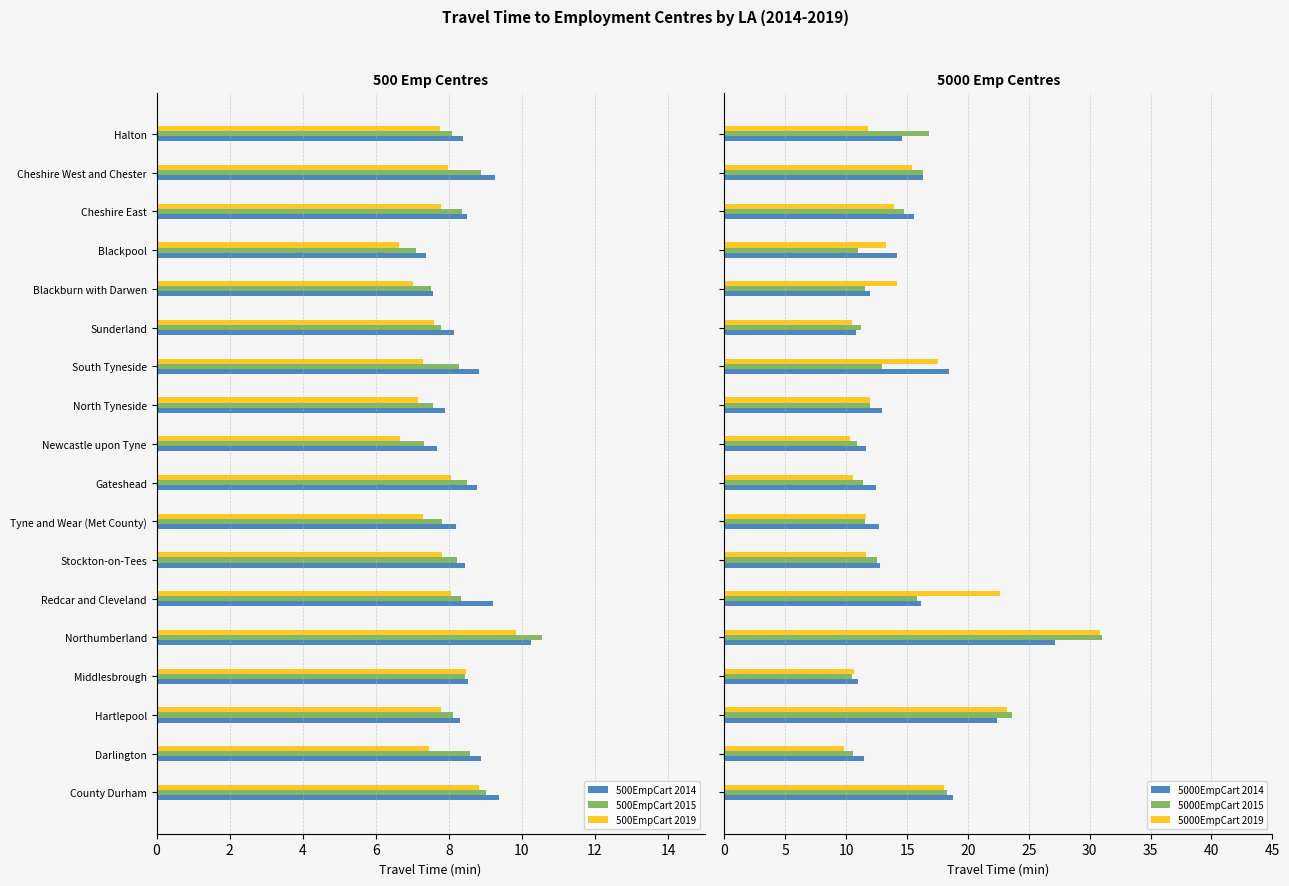

Reading left to right, list all the values displayed in this chart.

500EmpCart 2014: 9.4	8.9	8.3	8.5	10.2	9.2	8.4	8.2	8.8	7.7	7.9	8.8	8.1	7.6	7.4	8.5	9.3	8.4
500EmpCart 2015: 9.0	8.6	8.1	8.5	10.6	8.3	8.2	7.8	8.5	7.3	7.6	8.3	7.8	7.5	7.1	8.4	8.9	8.1
500EmpCart 2019: 8.8	7.5	7.8	8.5	9.8	8.1	7.8	7.3	8.1	6.7	7.2	7.3	7.6	7.0	6.6	7.8	8.0	7.7
5000EmpCart 2014: 18.7	11.4	22.4	10.9	27.2	16.1	12.8	12.7	12.4	11.6	12.9	18.5	10.8	11.9	14.2	15.6	16.3	14.6
5000EmpCart 2015: 18.3	10.5	23.6	10.5	31.0	15.8	12.6	11.5	11.4	10.9	12.0	12.9	11.2	11.6	11.0	14.8	16.3	16.8
5000EmpCart 2019: 18.1	9.8	23.2	10.6	30.8	22.7	11.6	11.6	10.5	10.3	12.0	17.5	10.5	14.2	13.3	13.9	15.4	11.8